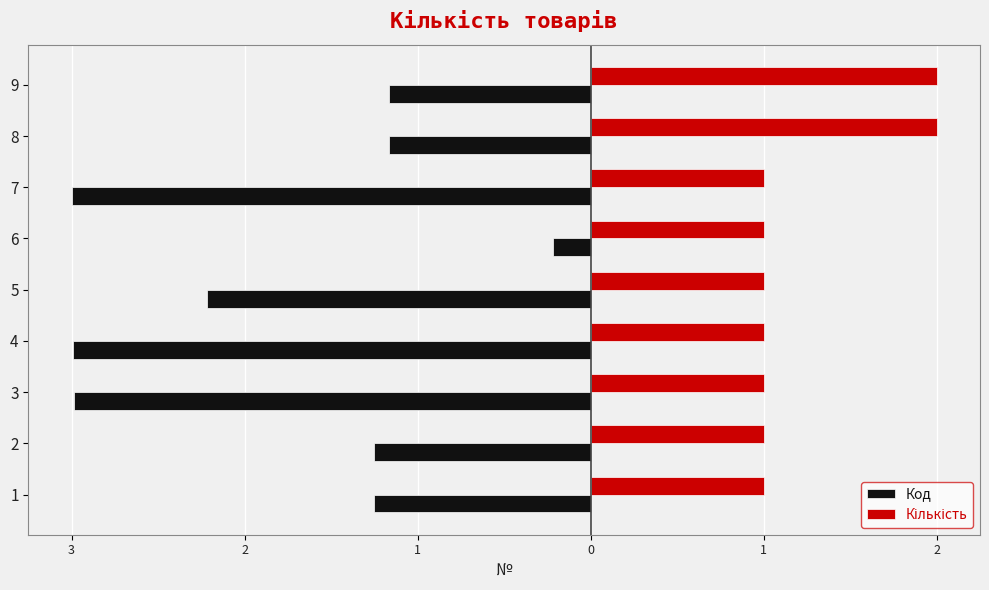

What is the total value across all series at 8?

0.8